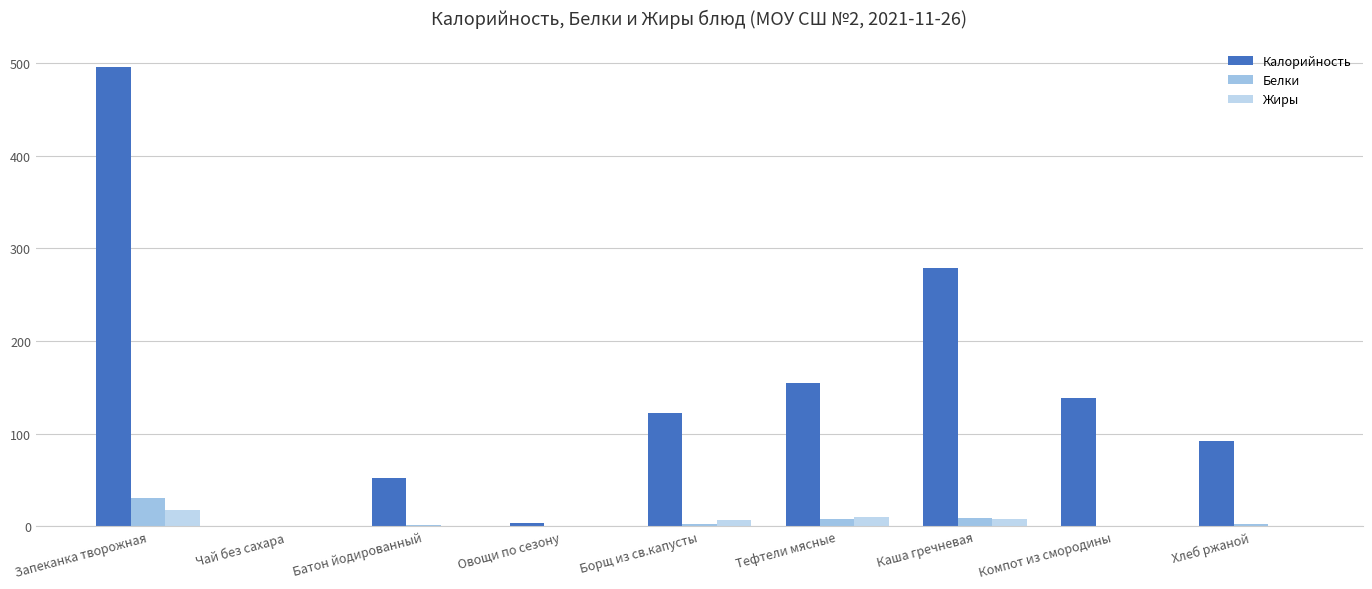

Does the chart contain stacked bars?

No